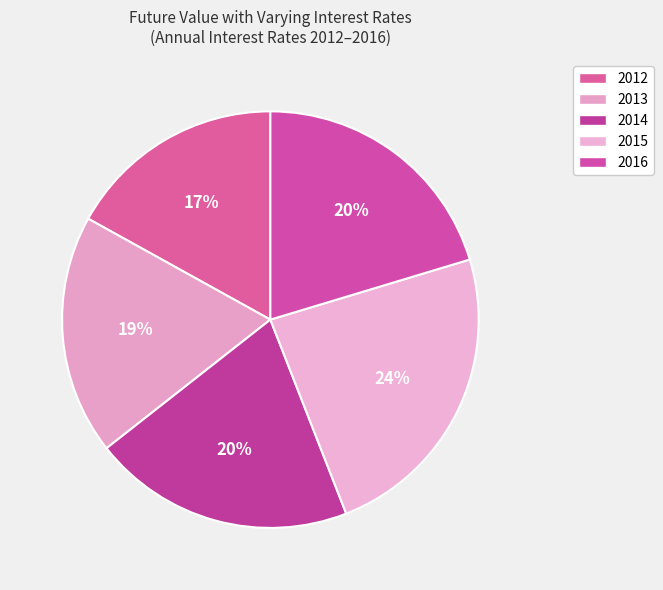

What portion of the pie excludes 2012?

83.1%